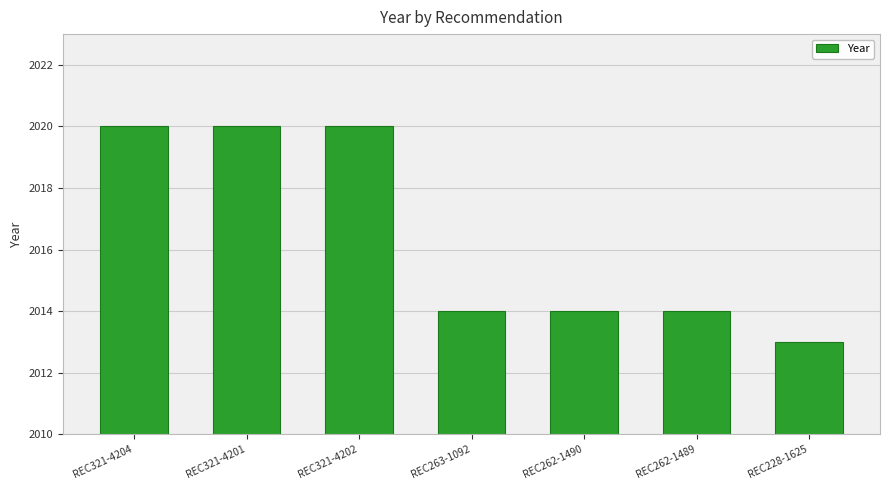

What is the value of the 6th bar from the left?

2014